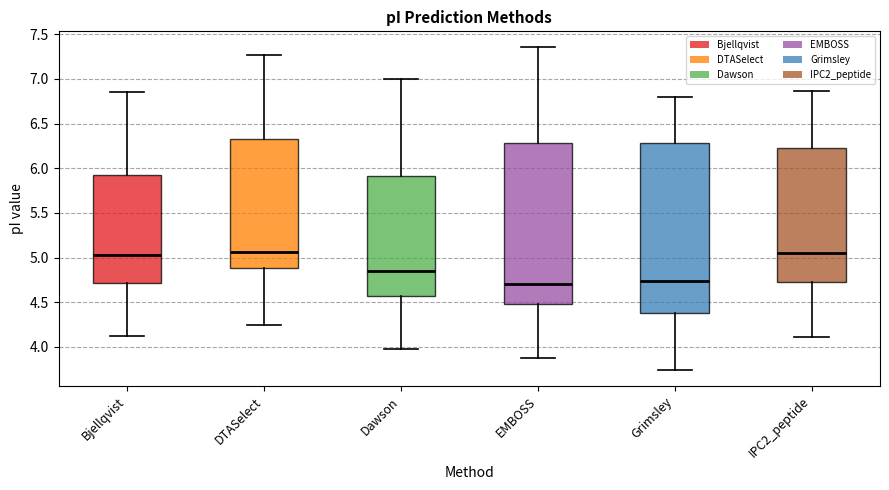

Reading left to right, read every box against the y-axis: the position of its median line, the range the box covers, and the ends of its whiskers. The values are not printed on the chart, so give them approximately, as read against the axis.

Bjellqvist: median 5.05, box 4.70 to 5.95, whiskers 4.15 to 6.85
DTASelect: median 5.05, box 4.90 to 6.35, whiskers 4.25 to 7.25
Dawson: median 4.85, box 4.55 to 5.90, whiskers 3.95 to 7.00
EMBOSS: median 4.70, box 4.50 to 6.30, whiskers 3.85 to 7.35
Grimsley: median 4.75, box 4.40 to 6.30, whiskers 3.75 to 6.80
IPC2_peptide: median 5.05, box 4.70 to 6.25, whiskers 4.10 to 6.85